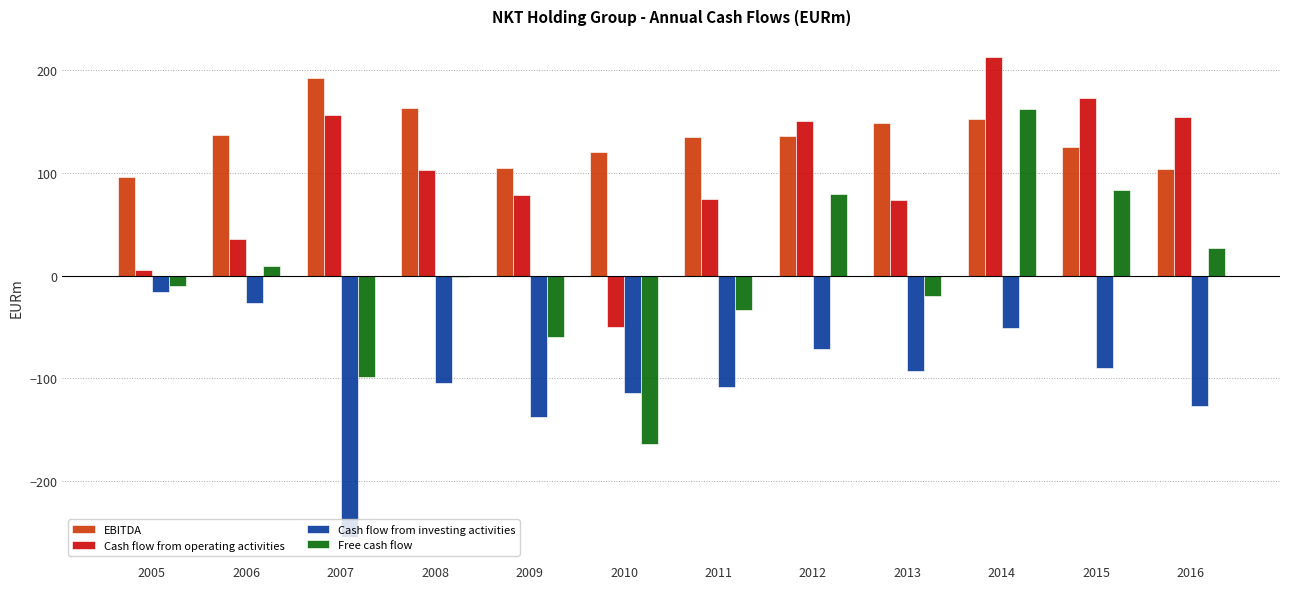

Is the value of Cash flow from investing activities at 2007 greater than the value of EBITDA at 2011?

No